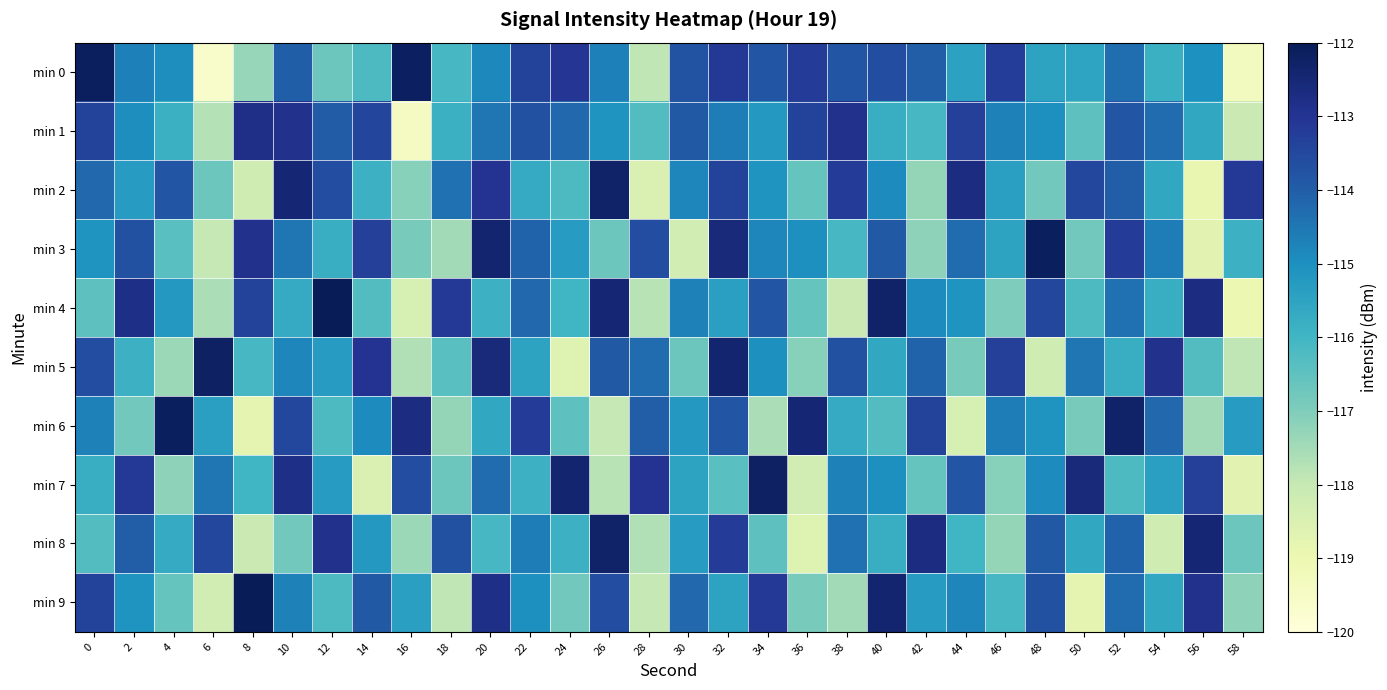

Which label corresponds to the largest value in the chart?

12